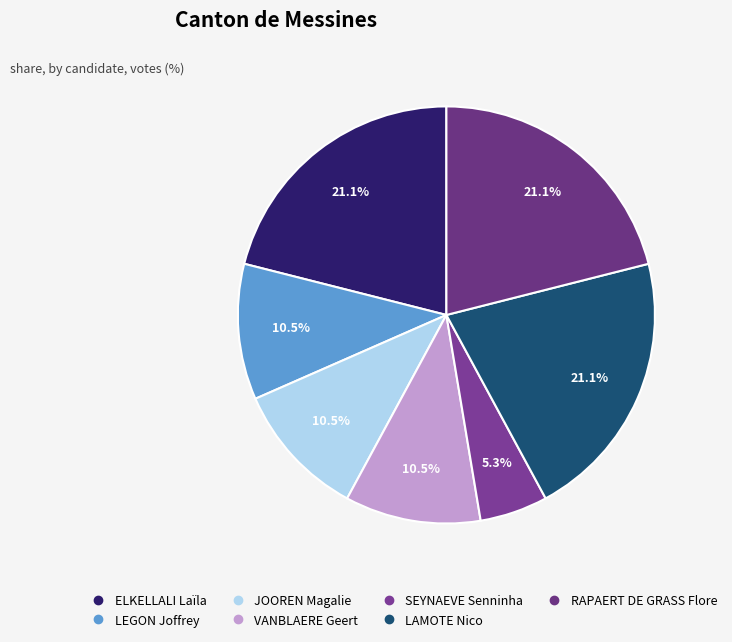

Does ELKELLALI Laïla represent more than half of the total?

No